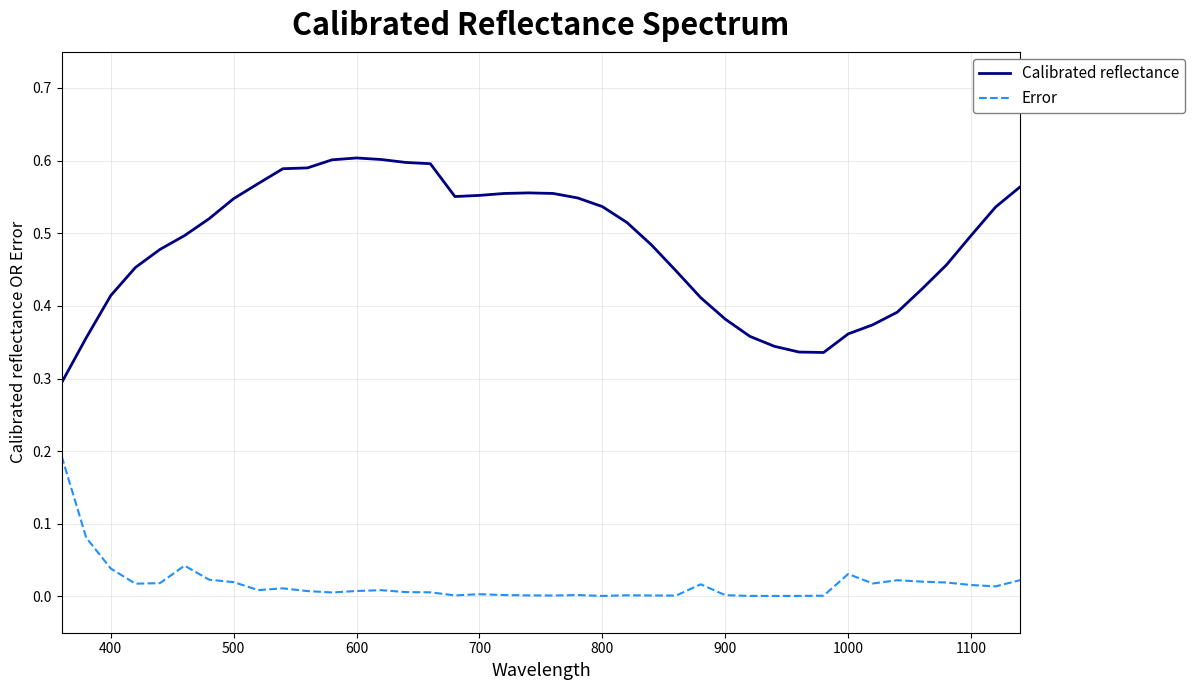

Which series has the widest spread of values?

Calibrated reflectance